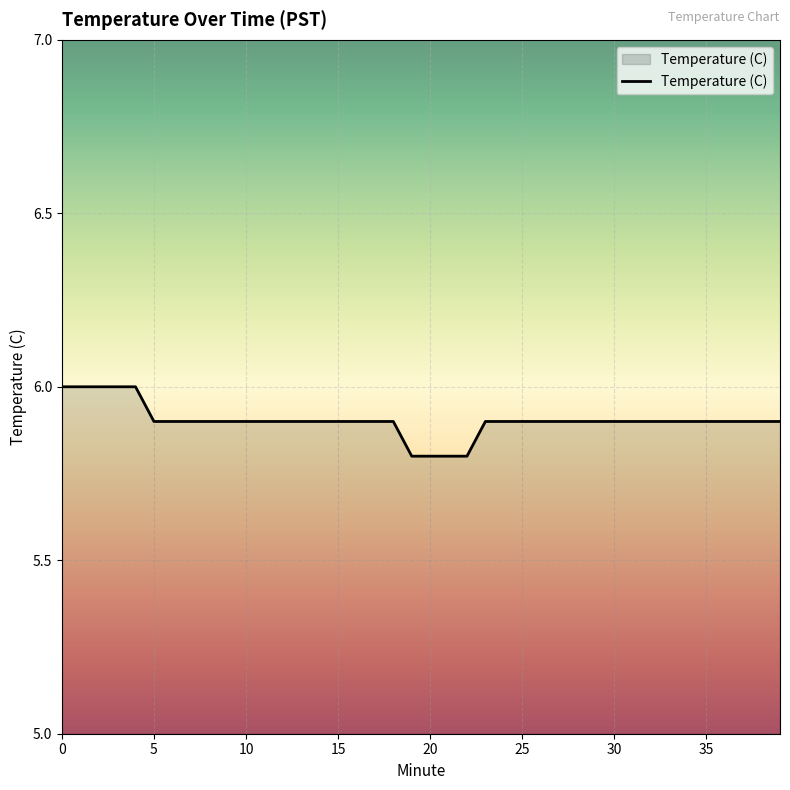

What is the minimum value shown in the chart?

5.8